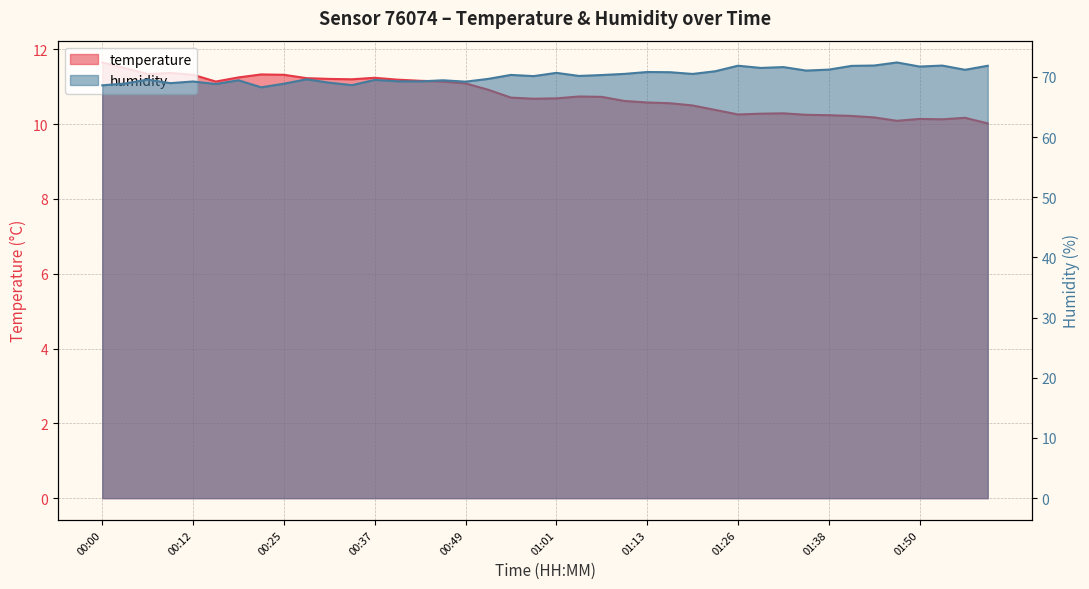

What position from the right is 00:03?

39